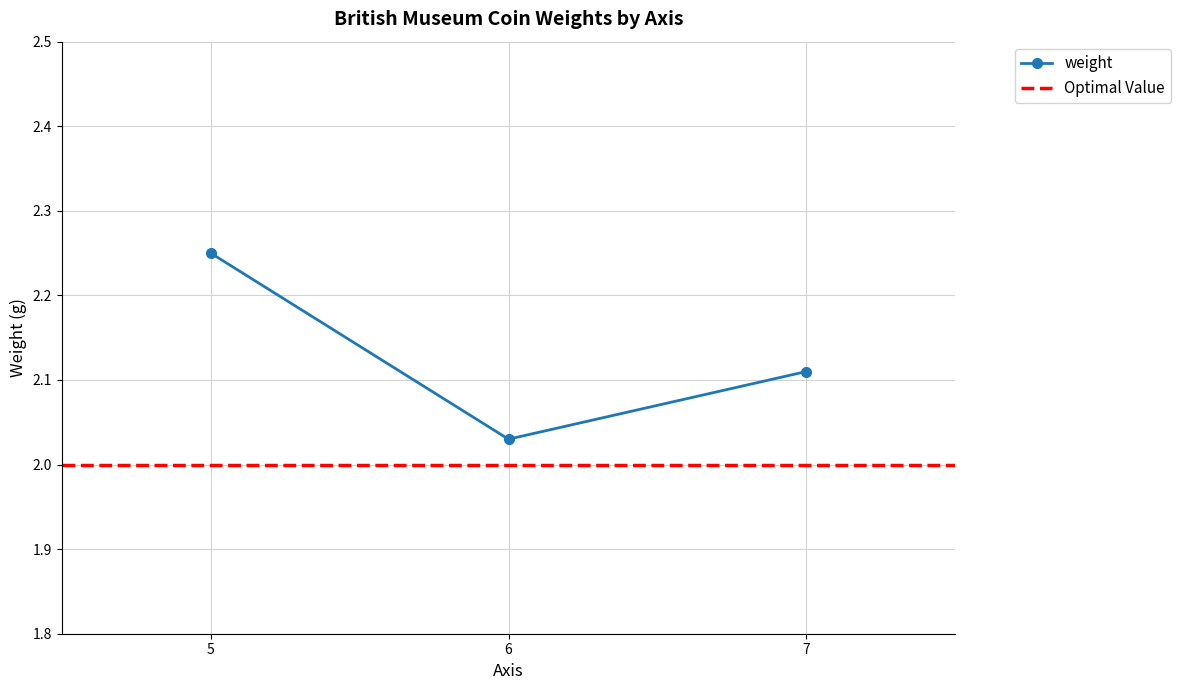

Reading left to right, extract all data points from this chart.

5=2.2	6=2.0	7=2.1